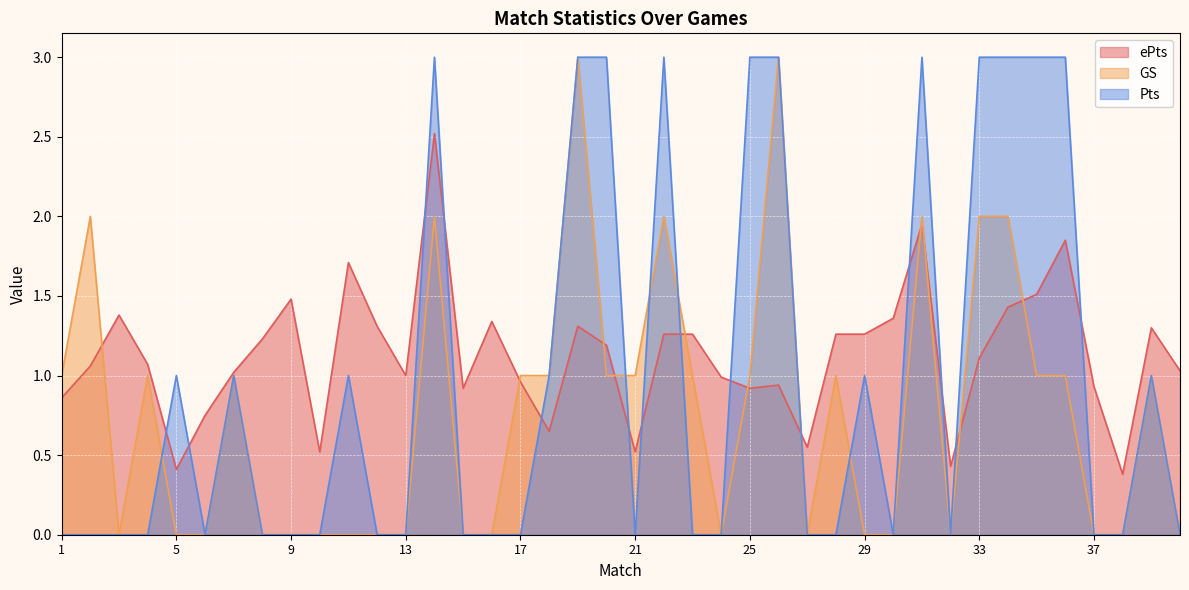

True or false: Pts has a value of 0.0 at 6.

True